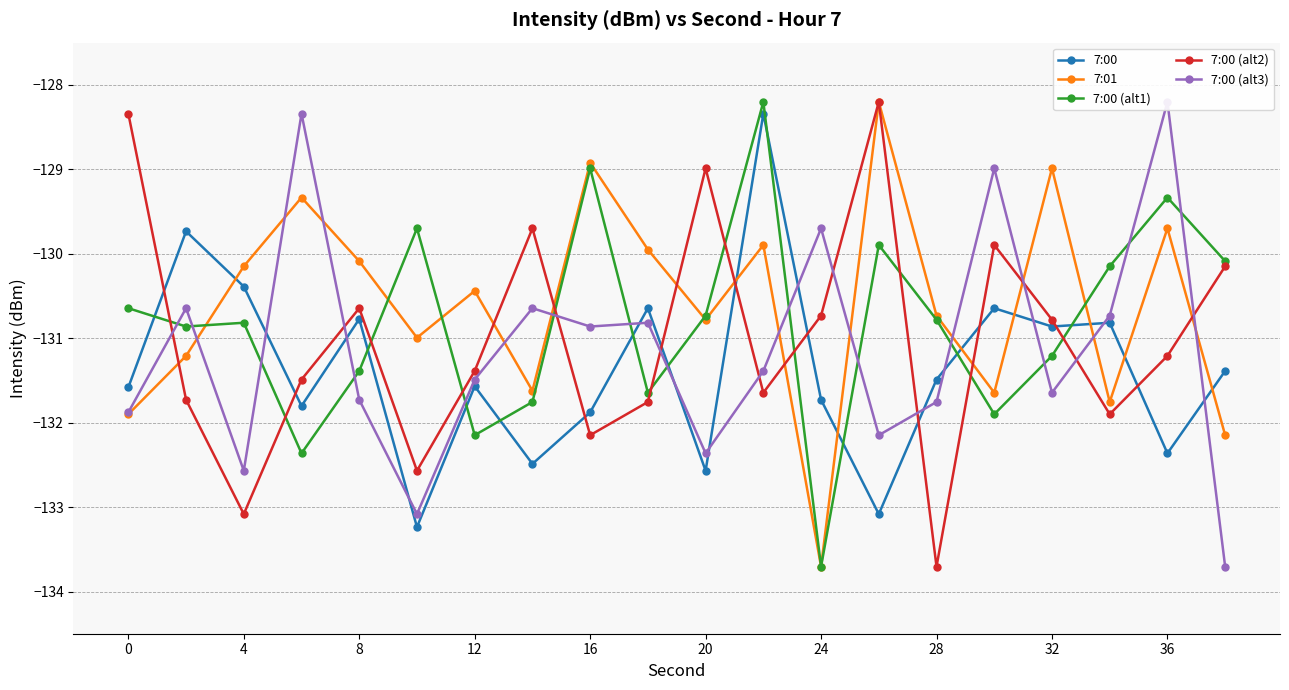

Does the chart have visible grid lines?

Yes